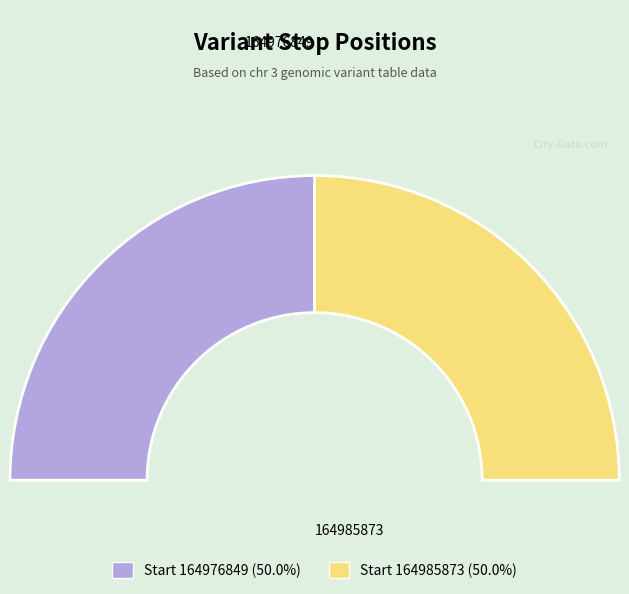

What is the smallest slice in the pie chart?

164976849